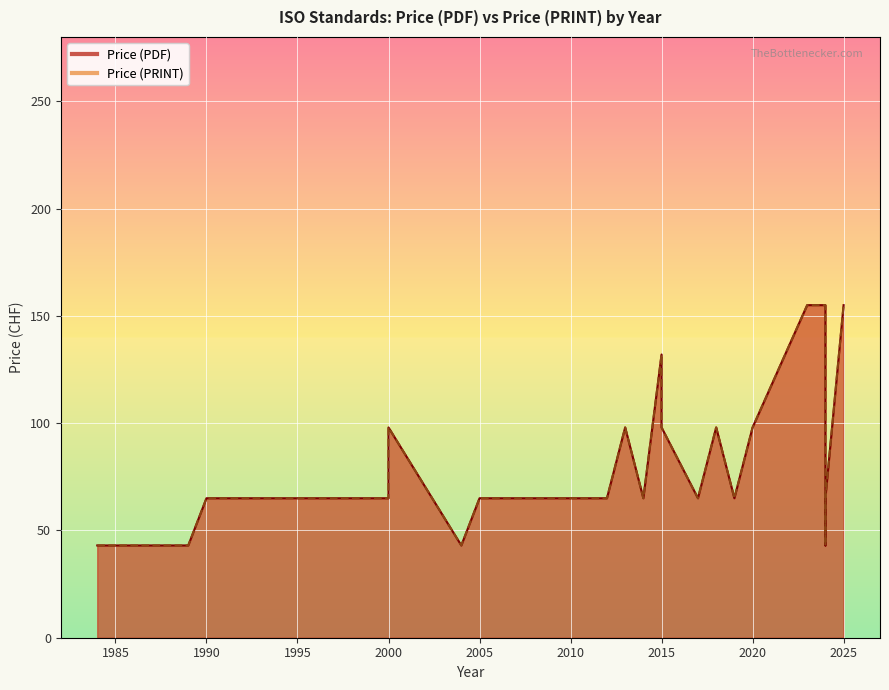

How many data points in Price (PDF) are above 65?

10